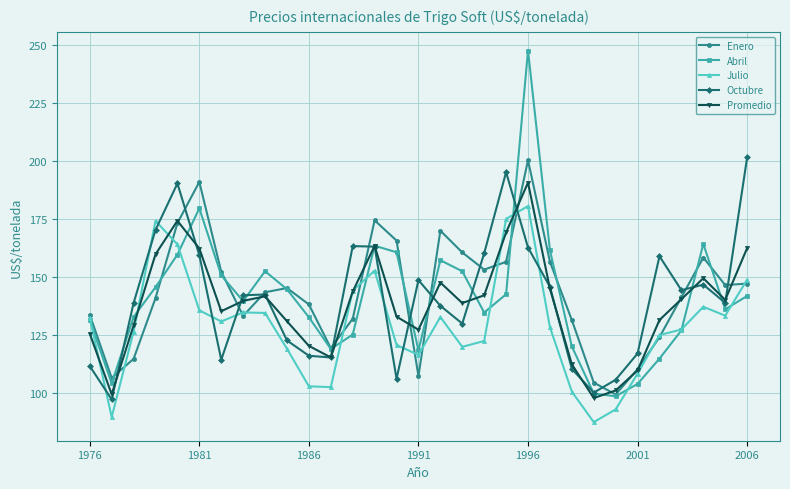

Which series has the widest spread of values?

Abril